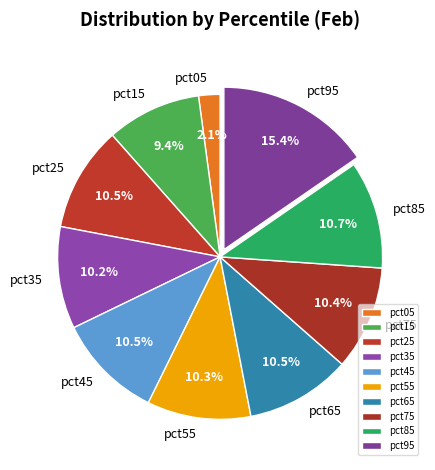

True or false: pct25 accounts for 1% of the total.

False